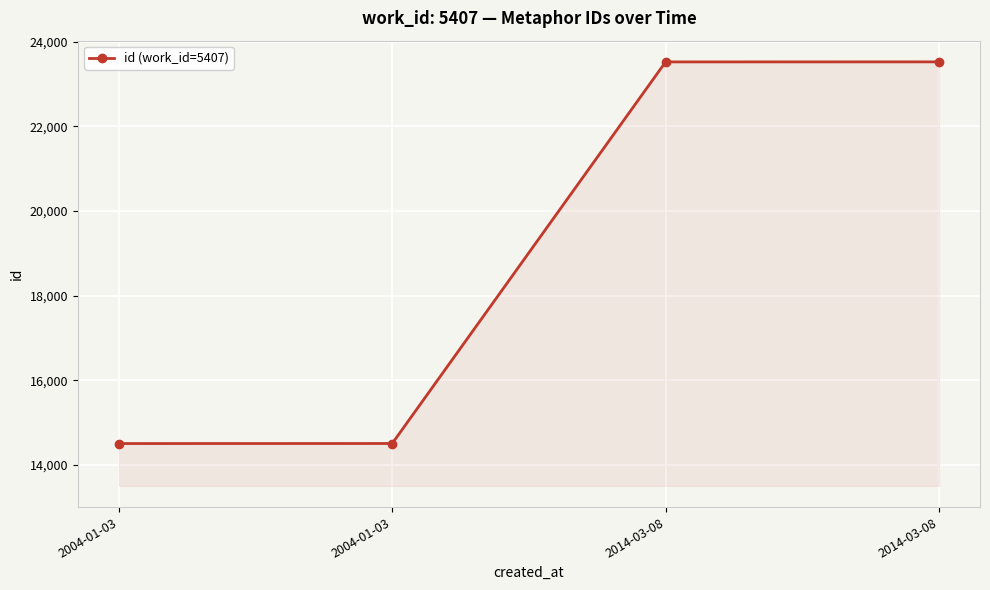

How many data points does each series have?

4